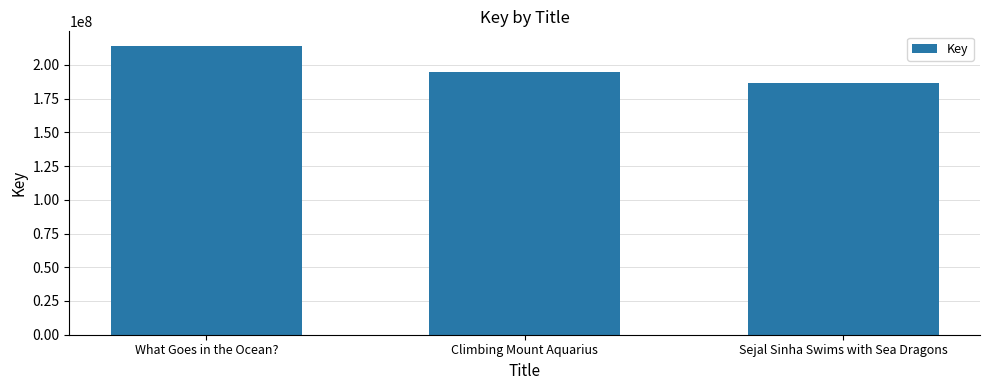

Reading left to right, list all the values displayed in this chart.

214115160	195037049	186701535